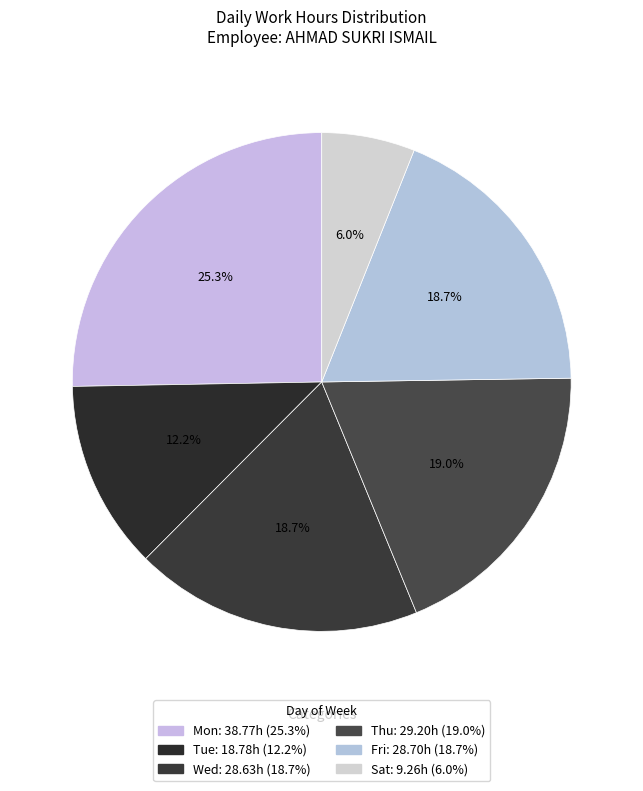

Which category has the smallest portion of the pie?

Sat